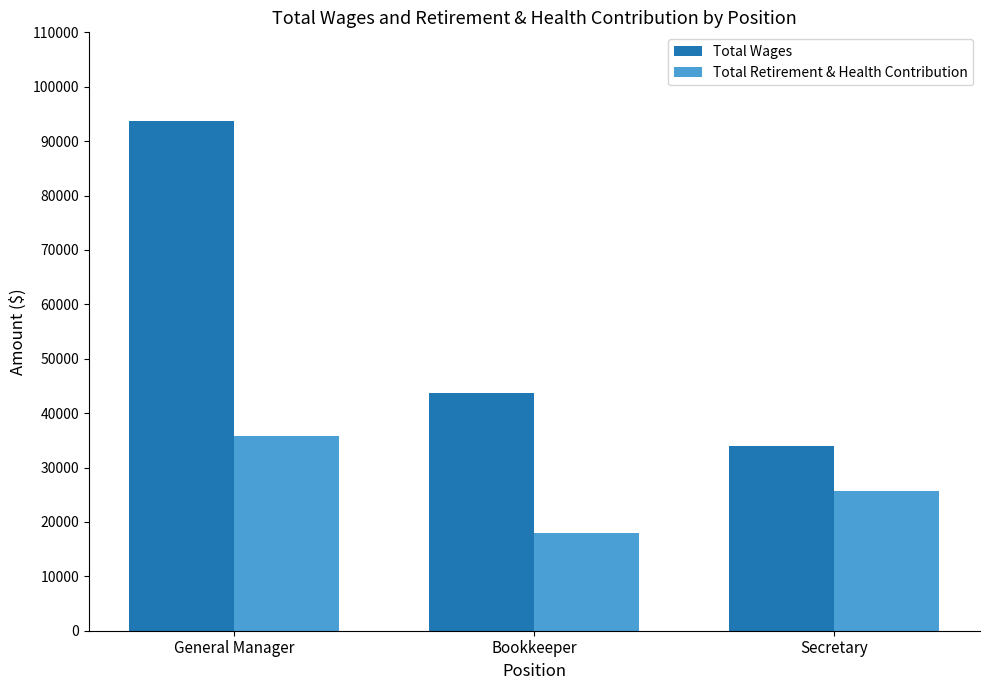

Is it true that Total Wages equals 21867 at Secretary?

False